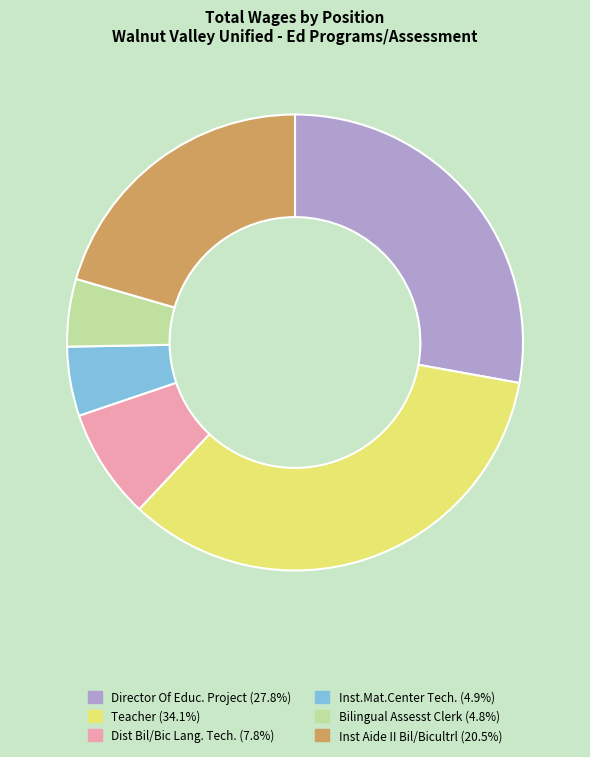

Is the sum of Inst Aide II Bil/Bicultrl and Dist Bil/Bic Lang. Tech. greater than half?

No